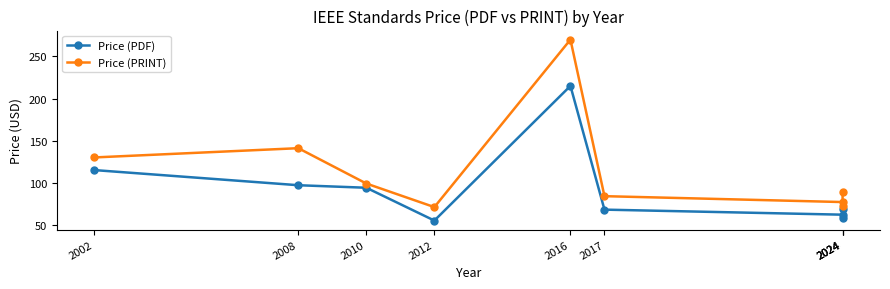

At which label does Price (PRINT) reach its peak?

2016